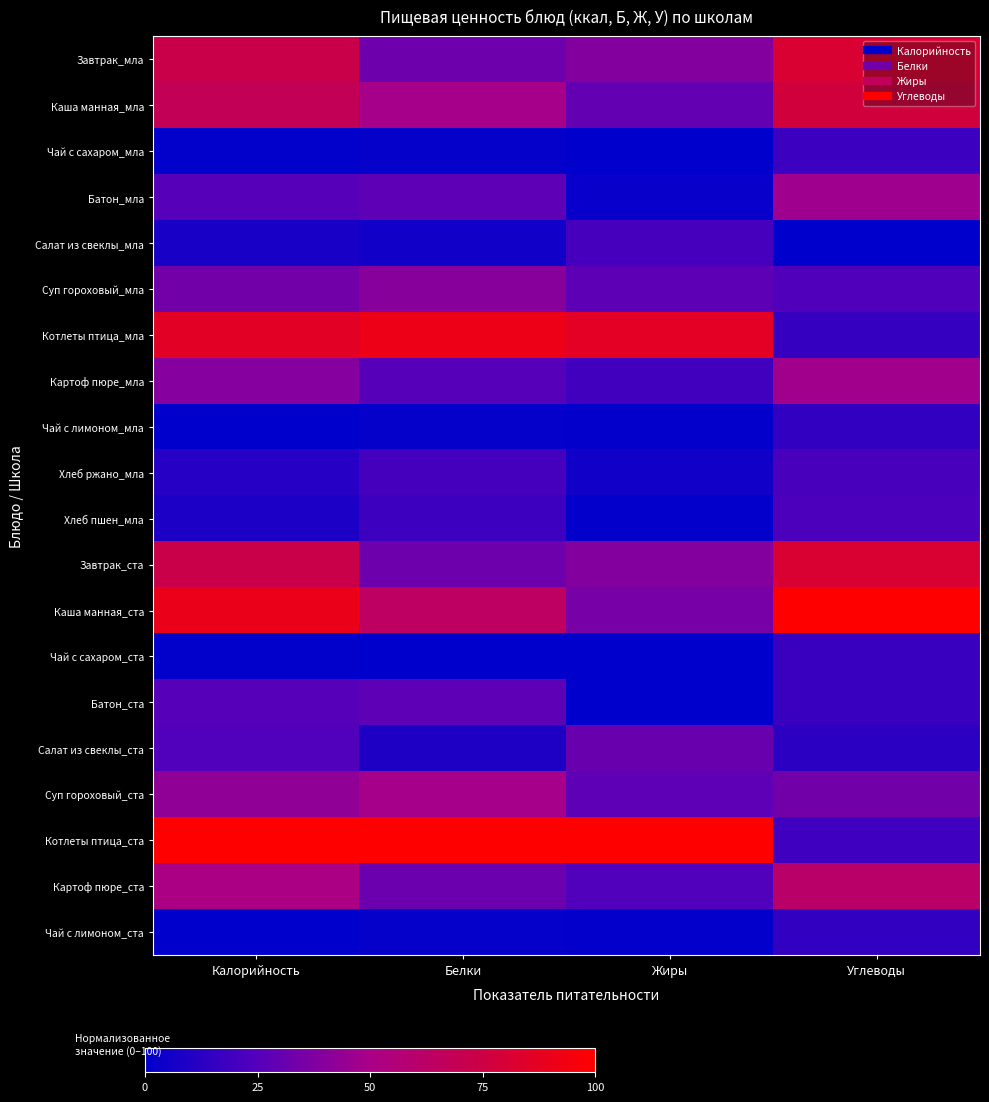

Which series has the largest total across all categories?

Котлеты птица_ста